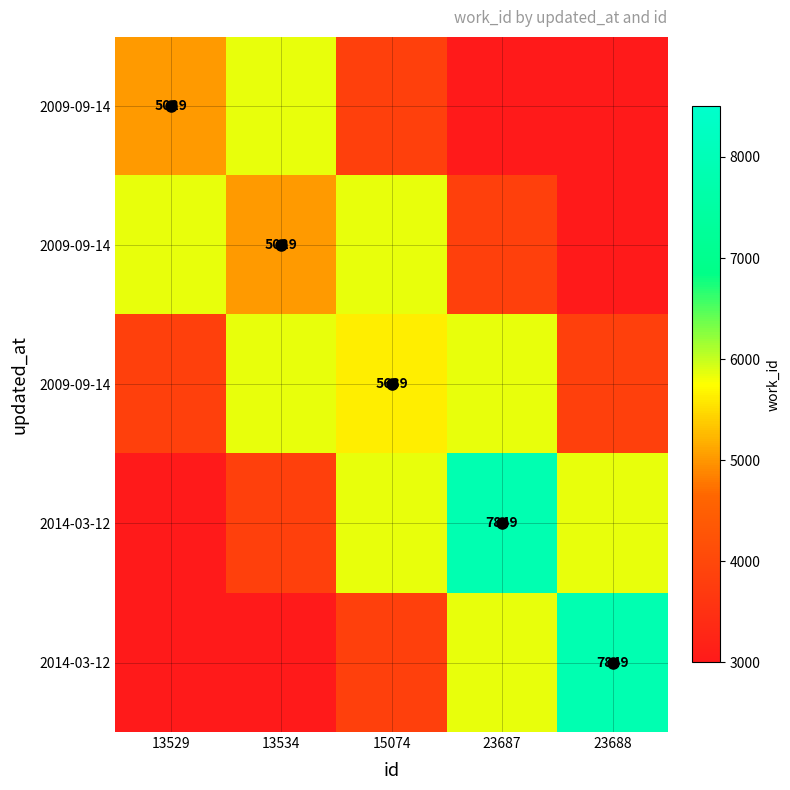

How many series are shown in this chart?

5